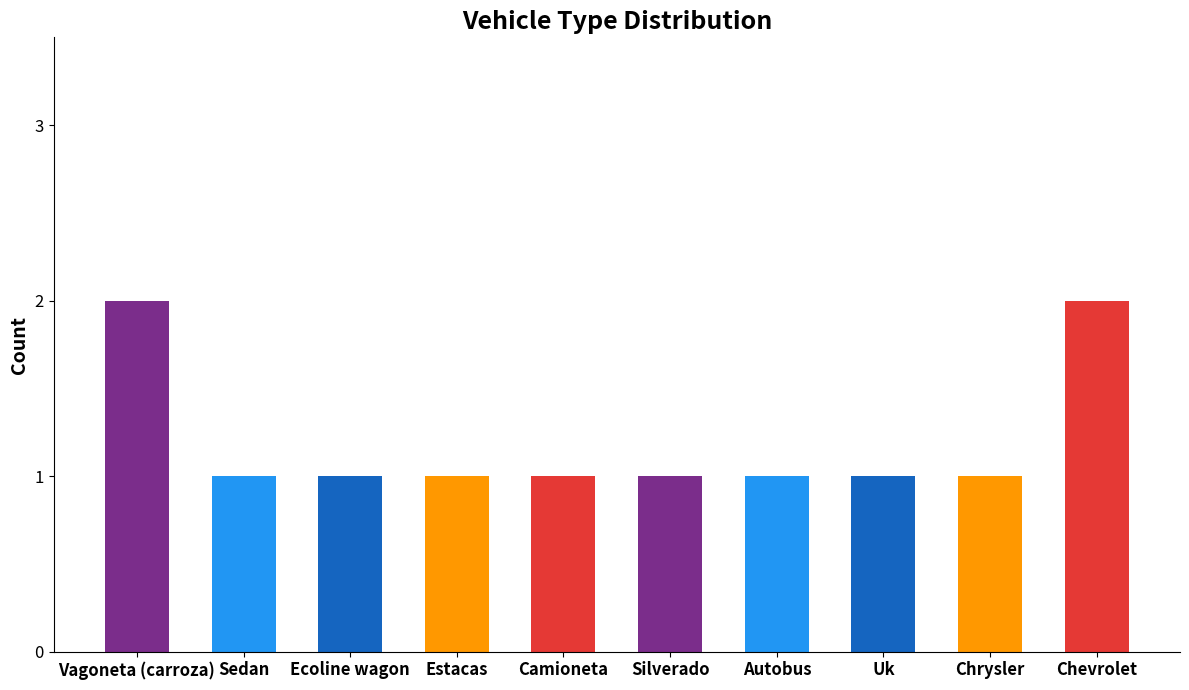

What is the minimum value shown in the chart?

1